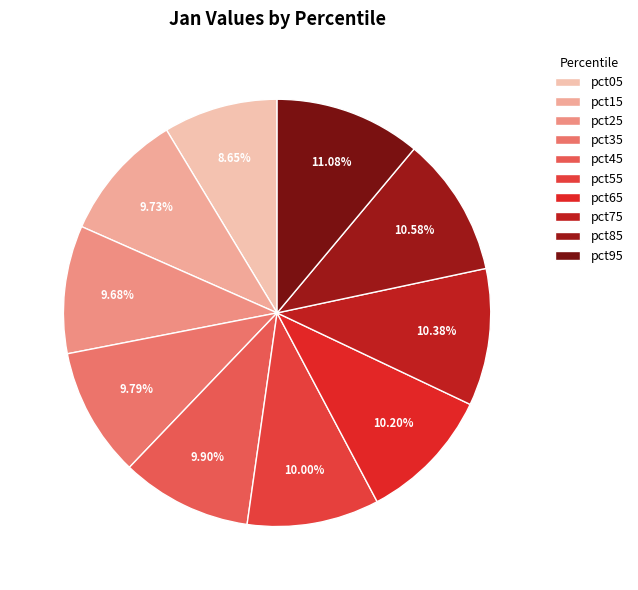

What percentage is the pct05 slice, to the nearest percent?

9%